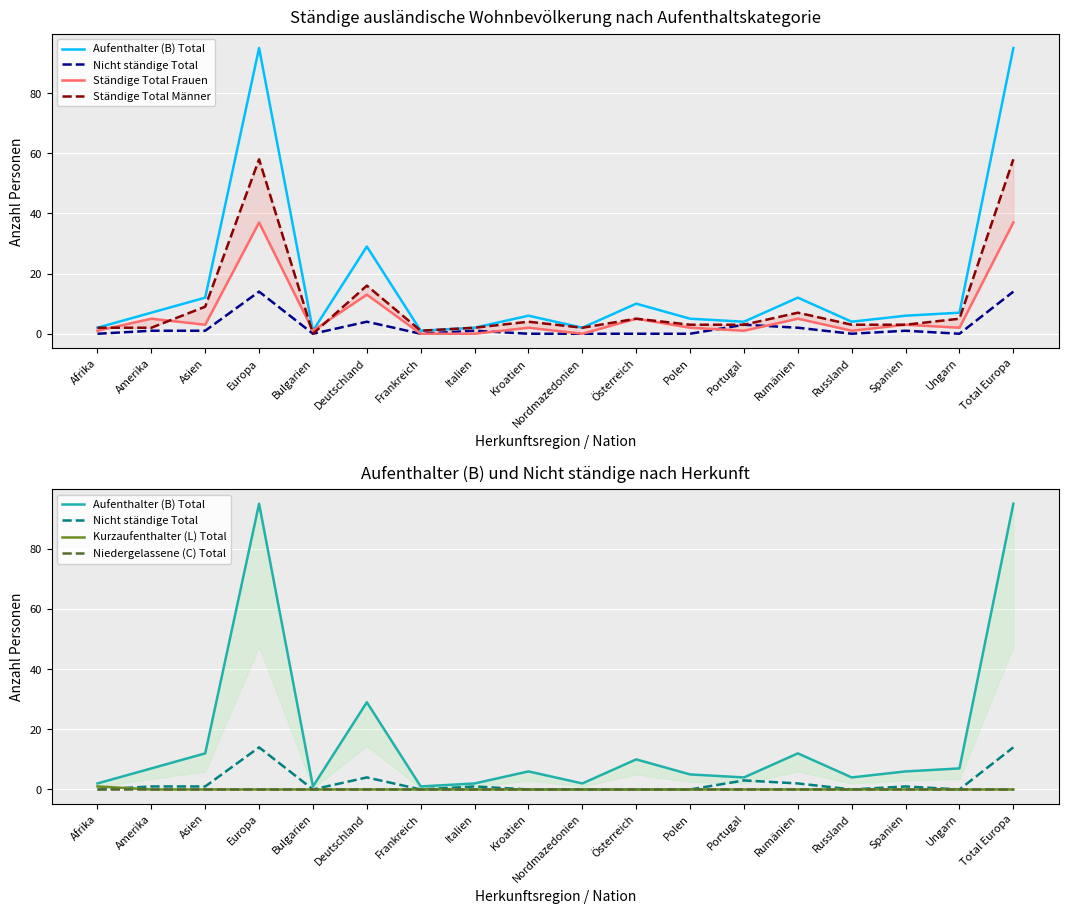

What are all the series names shown in the legend?

Aufenthalter (B) Total, Nicht ständige Total, Ständige Total Frauen, Ständige Total Männer, Kurzaufenthalter (L) Total, Niedergelassene (C) Total